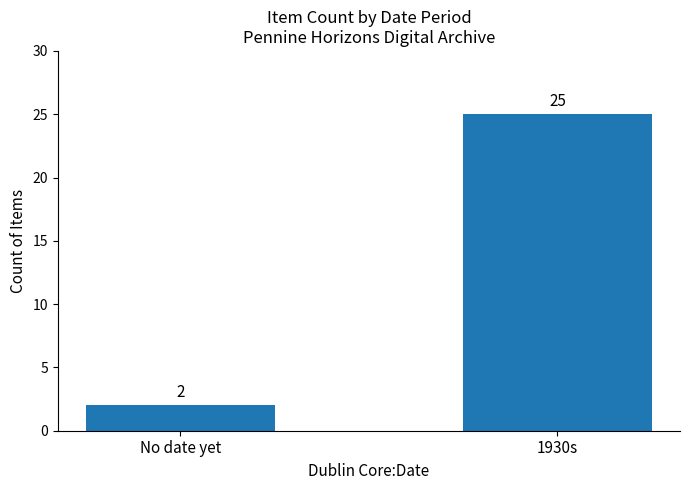

How many distinct data groups are displayed?

1